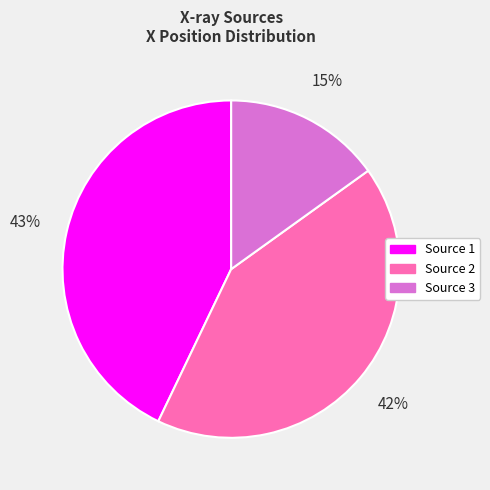

To the nearest percent, what is the difference between the largest and smallest slice percentages?

28%